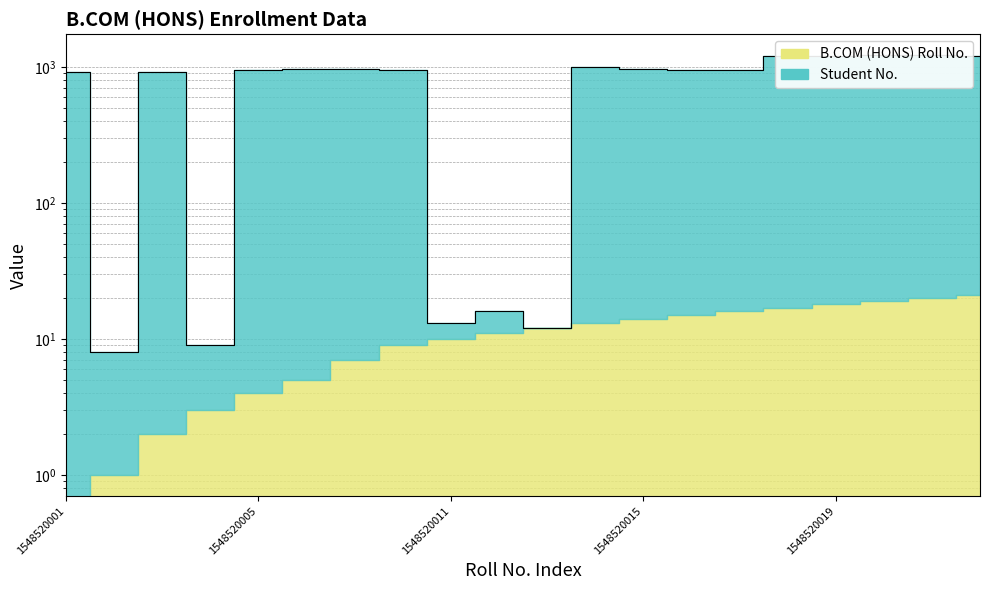

Between 1548520001 and 1548520010, which is larger?

1548520010